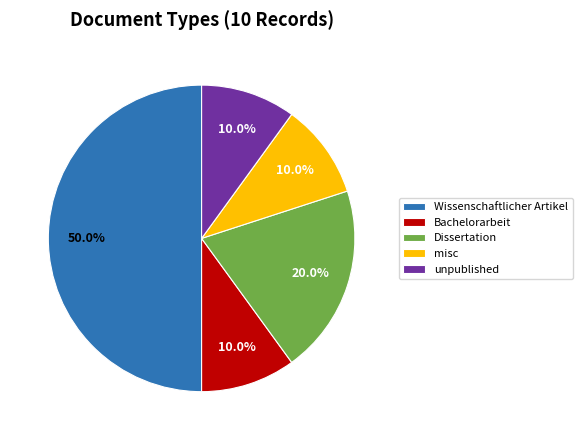

Is the sum of Bachelorarbeit and Dissertation greater than half?

No